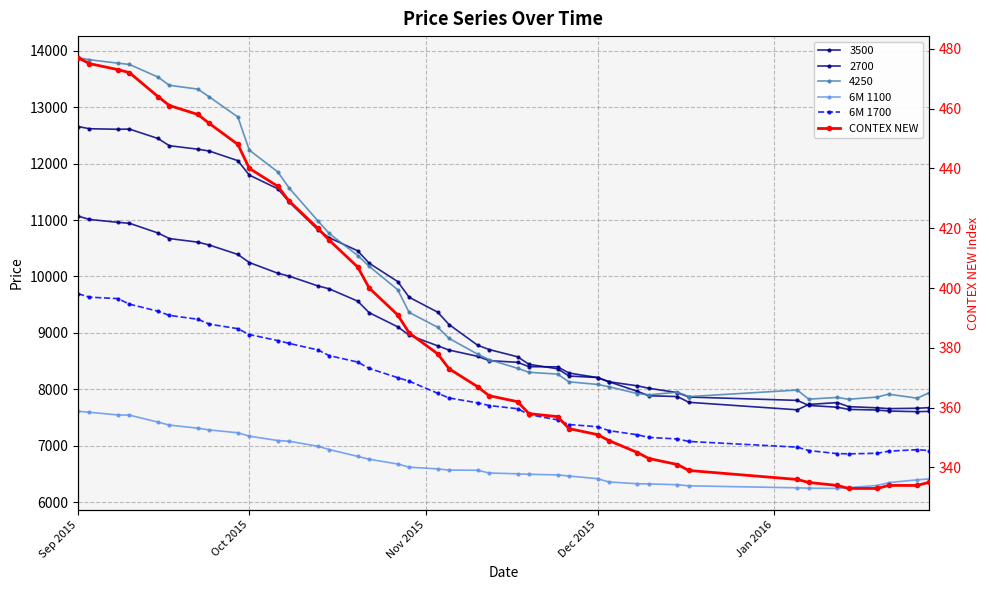

True or false: CONTEX NEW and 6M 1100 cross at least once.

False